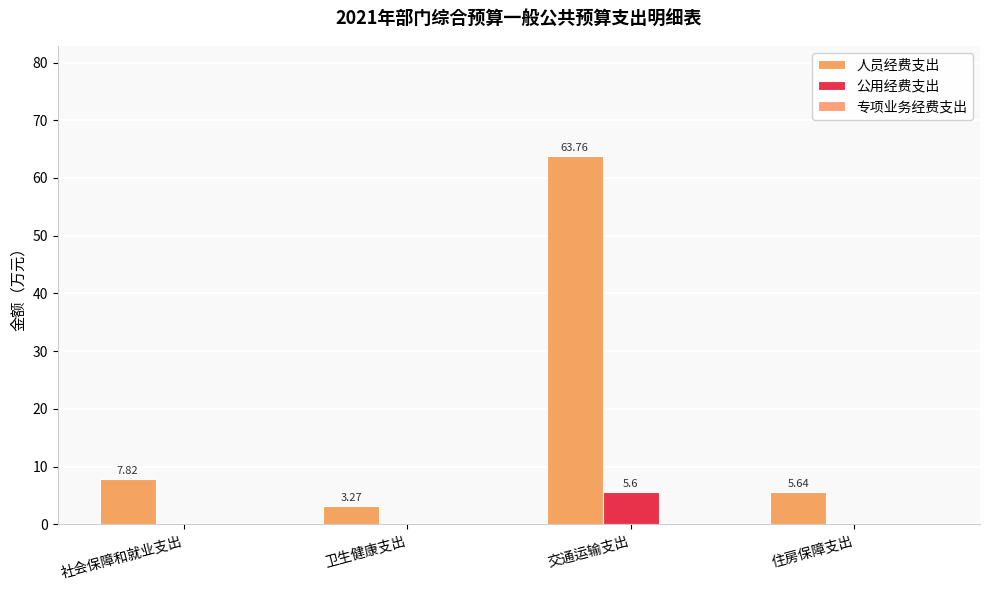

Which series has the largest range (max minus min)?

人员经费支出